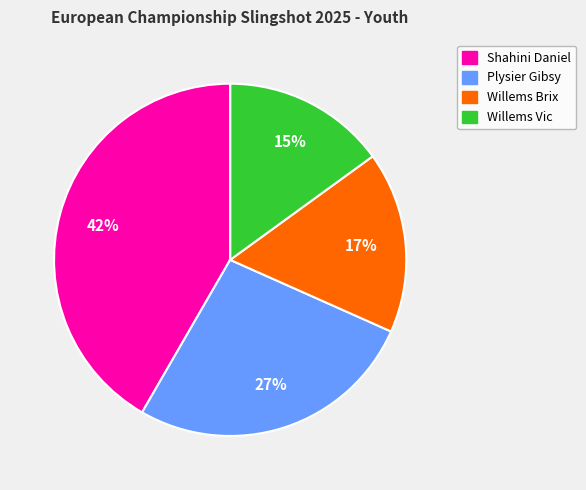

To the nearest percent, what is the average slice percentage?

20%